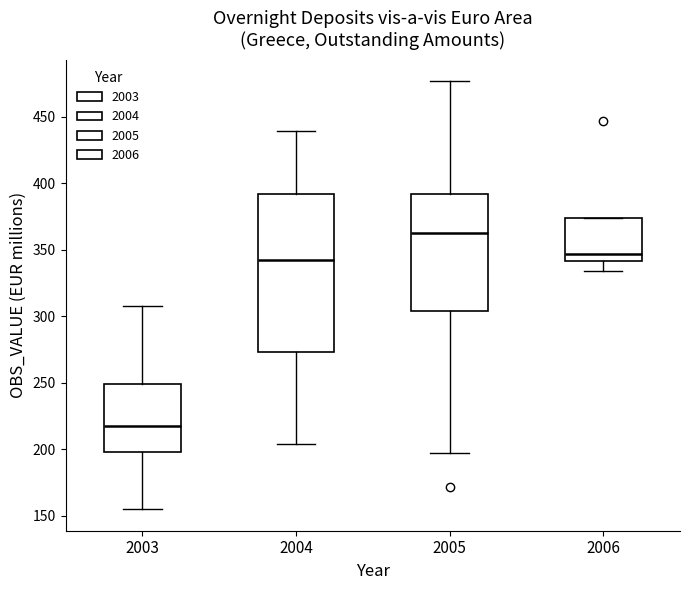

Which box has the highest median line?

2005